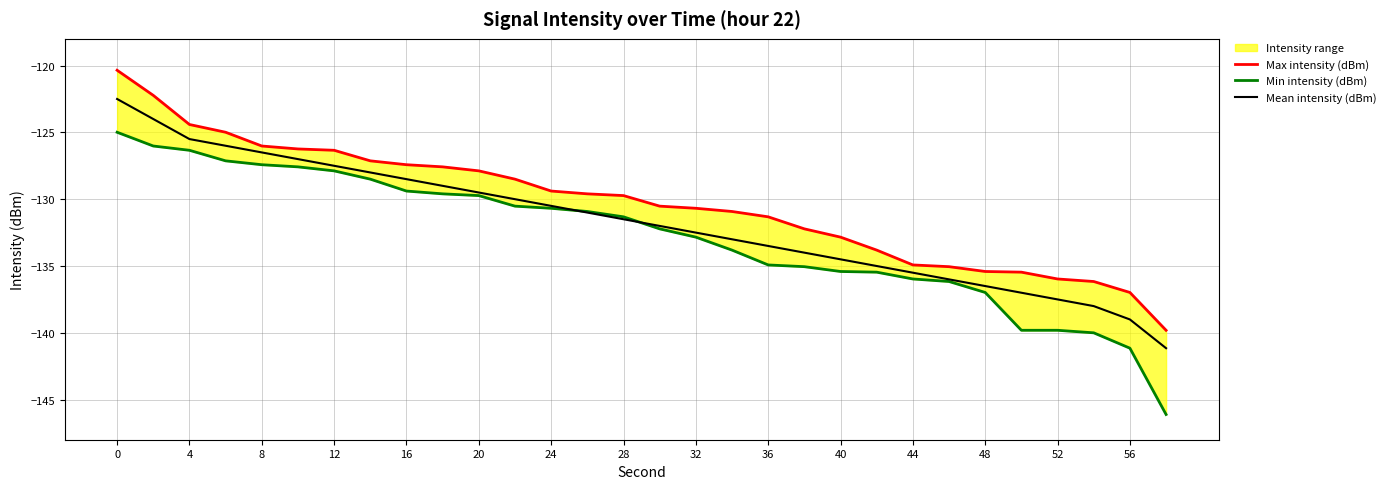

Which series has the widest spread of values?

Min intensity (dBm)